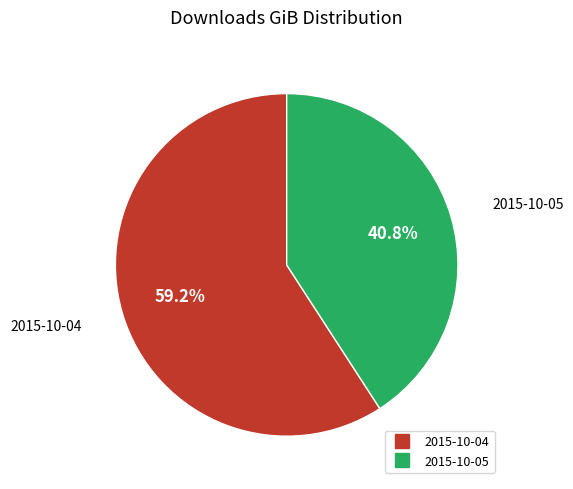

What percentage is the 2015-10-05 slice, to the nearest percent?

41%